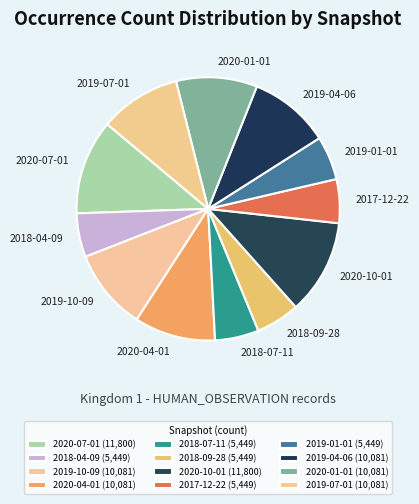

What percentage is the 2020-10-01 slice, to the nearest percent?

12%